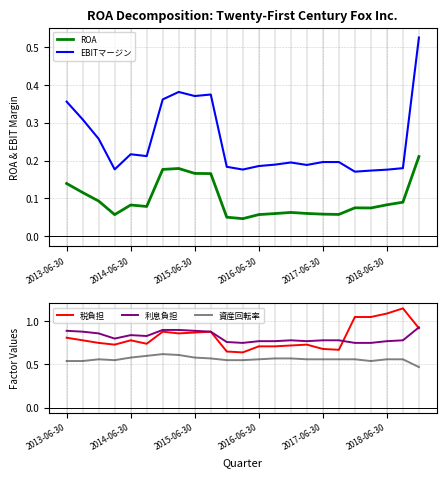

Reading left to right, list all the values displayed in this chart.

ROA: 0.1	0.1	0.1	0.1	0.1	0.1	0.2	0.2	0.2	0.2	0.1	0.0	0.1	0.1	0.1	0.1	0.1	0.1	0.1	0.1	0.1	0.1	0.2
EBITマージン: 0.4	0.3	0.3	0.2	0.2	0.2	0.4	0.4	0.4	0.4	0.2	0.2	0.2	0.2	0.2	0.2	0.2	0.2	0.2	0.2	0.2	0.2	0.5
税負担: 0.8	0.8	0.8	0.7	0.8	0.7	0.9	0.9	0.9	0.9	0.7	0.6	0.7	0.7	0.7	0.7	0.7	0.7	1.1	1.1	1.1	1.1	0.9
利息負担: 0.9	0.9	0.9	0.8	0.8	0.8	0.9	0.9	0.9	0.9	0.8	0.8	0.8	0.8	0.8	0.8	0.8	0.8	0.8	0.8	0.8	0.8	0.9
資産回転率: 0.5	0.5	0.6	0.6	0.6	0.6	0.6	0.6	0.6	0.6	0.6	0.6	0.6	0.6	0.6	0.6	0.6	0.6	0.6	0.5	0.6	0.6	0.5